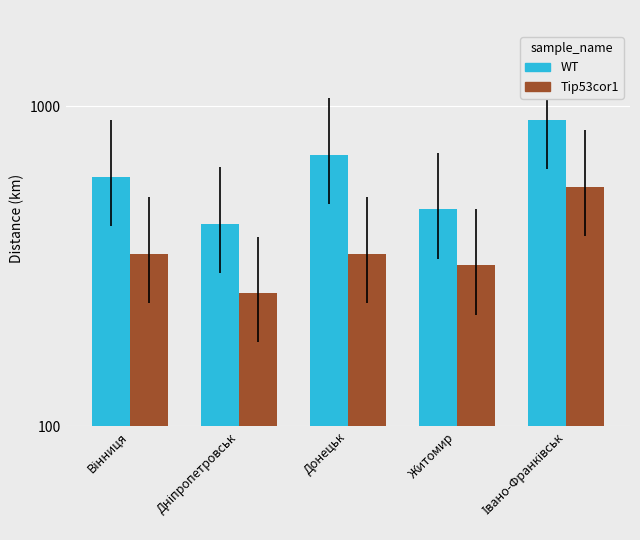

What is the average value of the Tip53cor1 series?

366